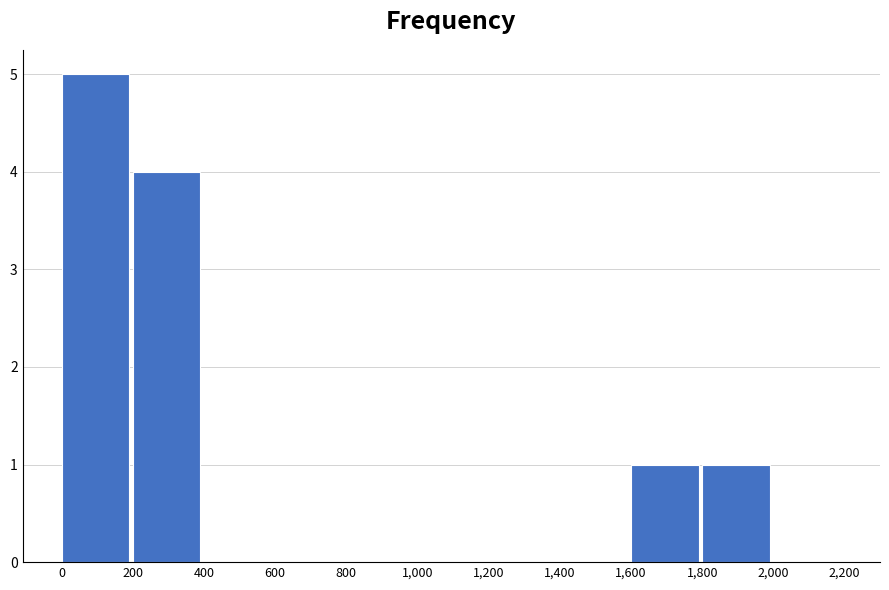

Reading left to right, transcribe this chart: for each bar, give the range it covers on the x-axis and its height. The values are not printed on the chart, so give them approximately, as read against the axis.

0 to 200: 5
200 to 400: 4
400 to 600: 0
600 to 800: 0
800 to 1,000: 0
1,000 to 1,200: 0
1,200 to 1,400: 0
1,400 to 1,600: 0
1,600 to 1,800: 1
1,800 to 2,000: 1
2,000 to 2,200: 0